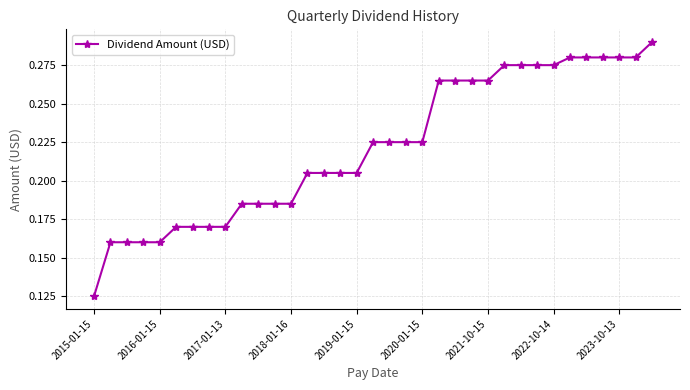

How many data points does each series have?

35